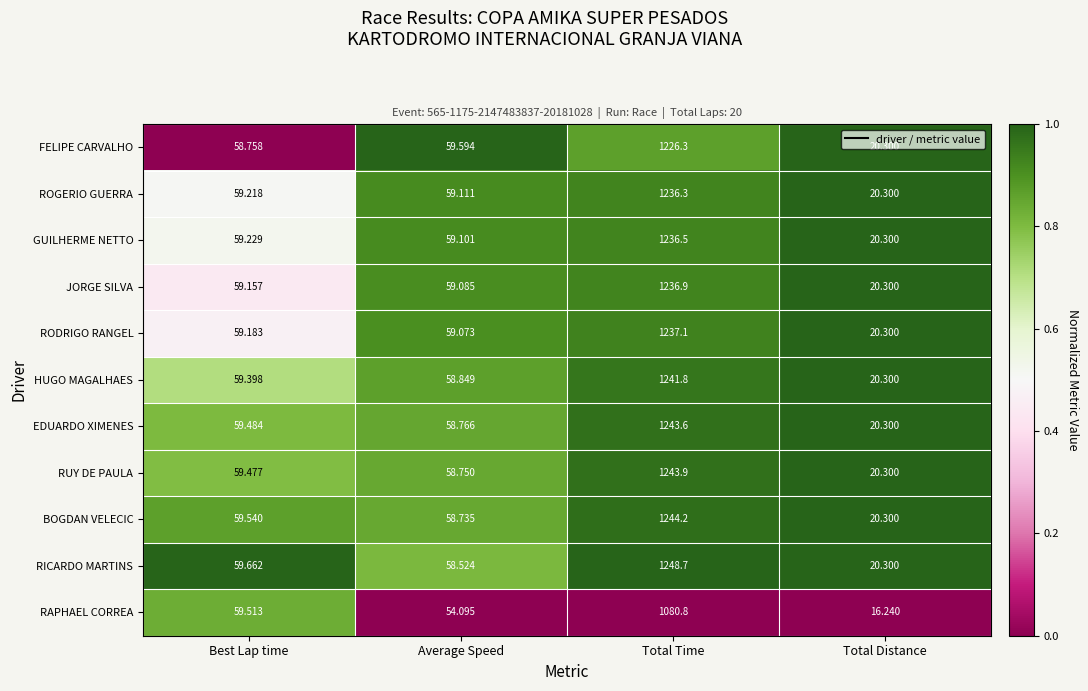

Which series changed the most between Best Lap time and Average Speed?

RAPHAEL CORREA